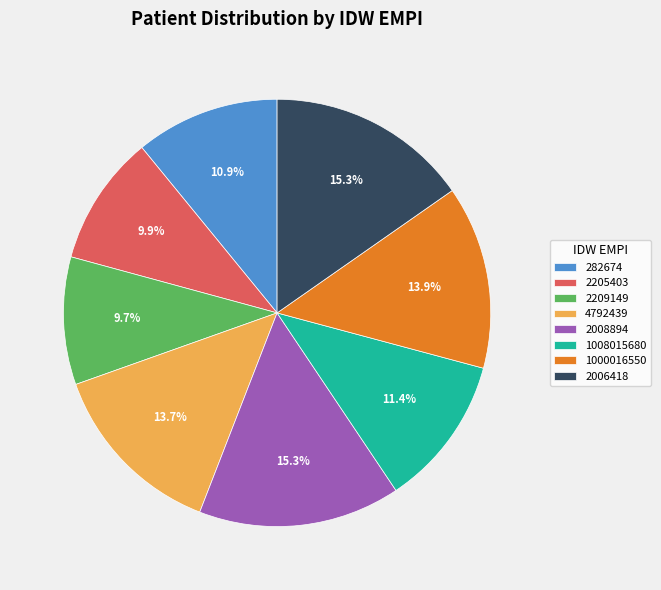

Between 4792439 and 2205403, which is larger?

4792439